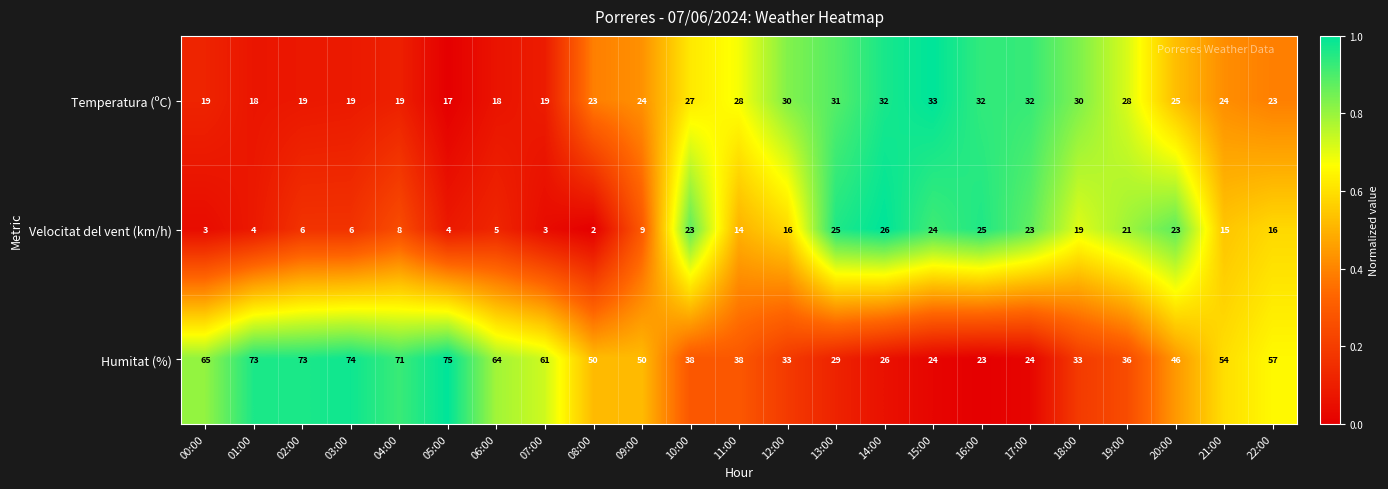

The value of Humitat (%) at 05:00 is 99. True or false?

False